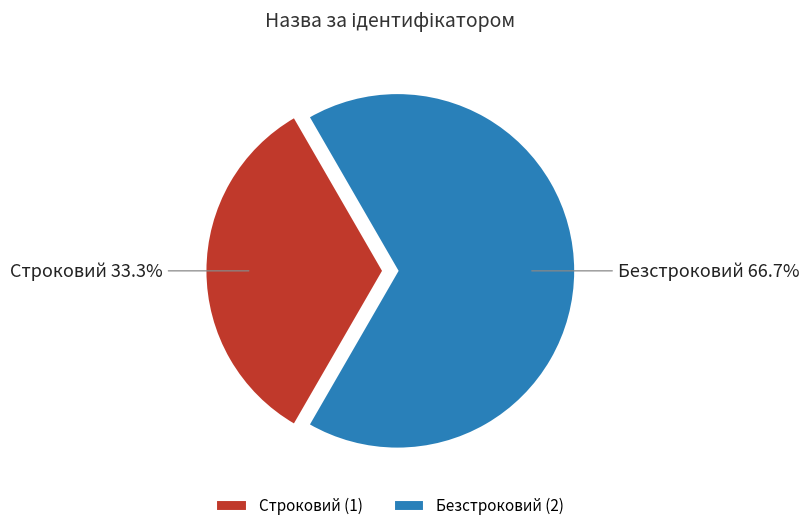

Rank the categories by value from highest to lowest.

Безстроковий, Строковий